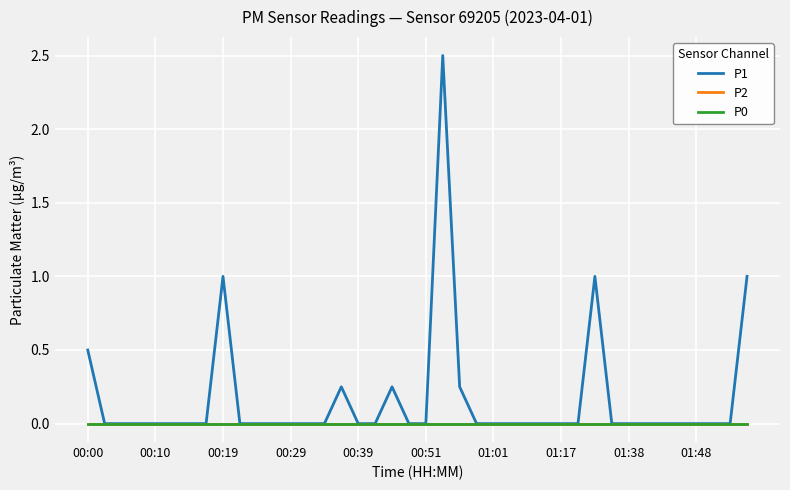

Which label corresponds to the smallest value in the chart?

00:10